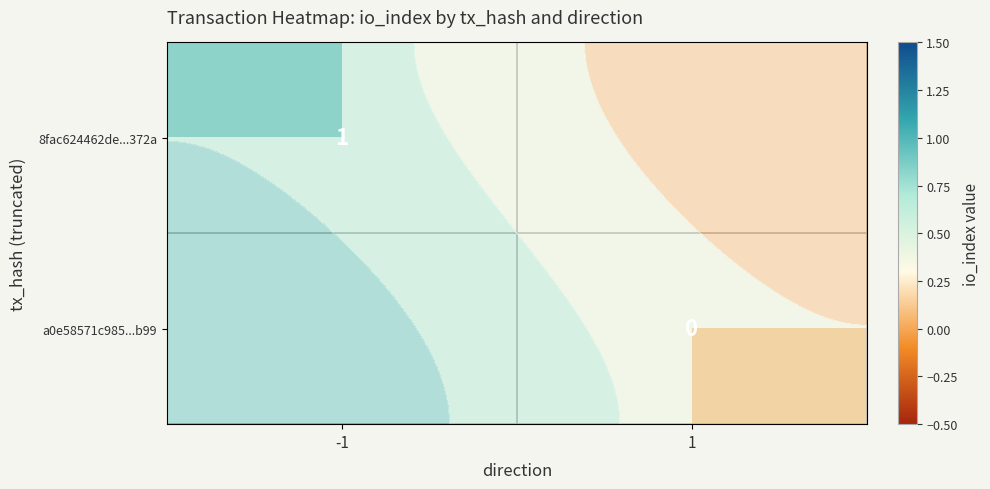

Is it true that row_0 equals 1.0 at -1?

True